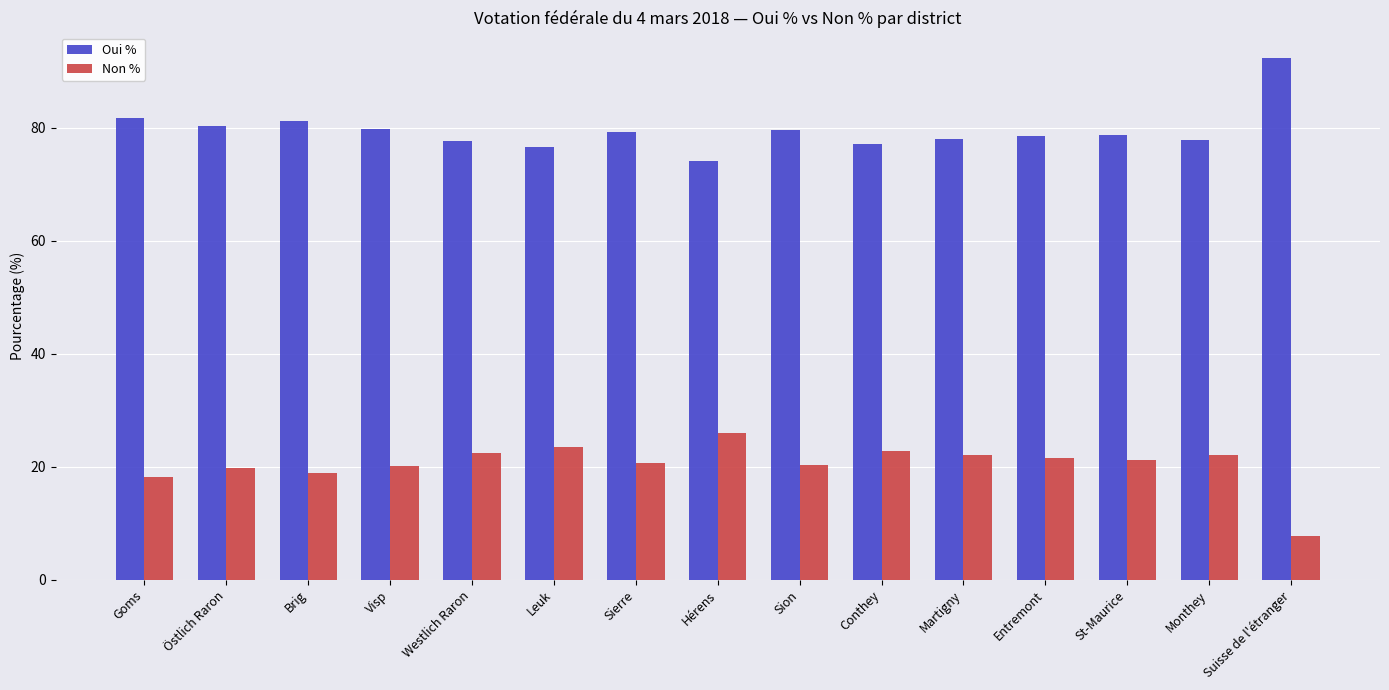

What is the total value across all series at Conthey?

100.0